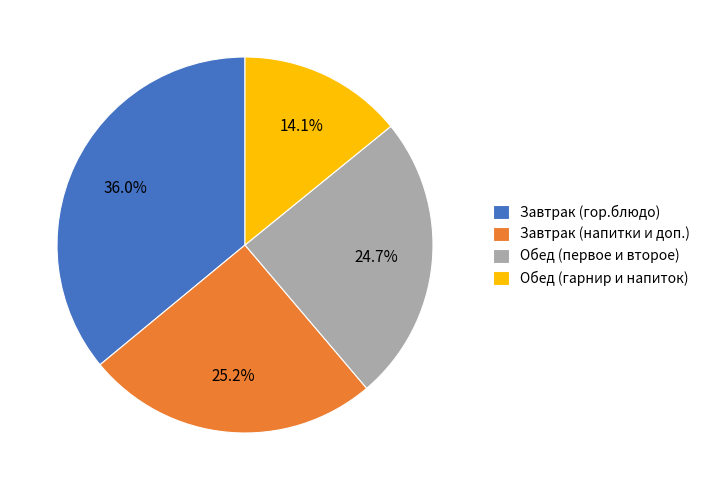

Do Завтрак (напитки и доп.) and Обед (первое и второе) together represent more than half of the pie?

No